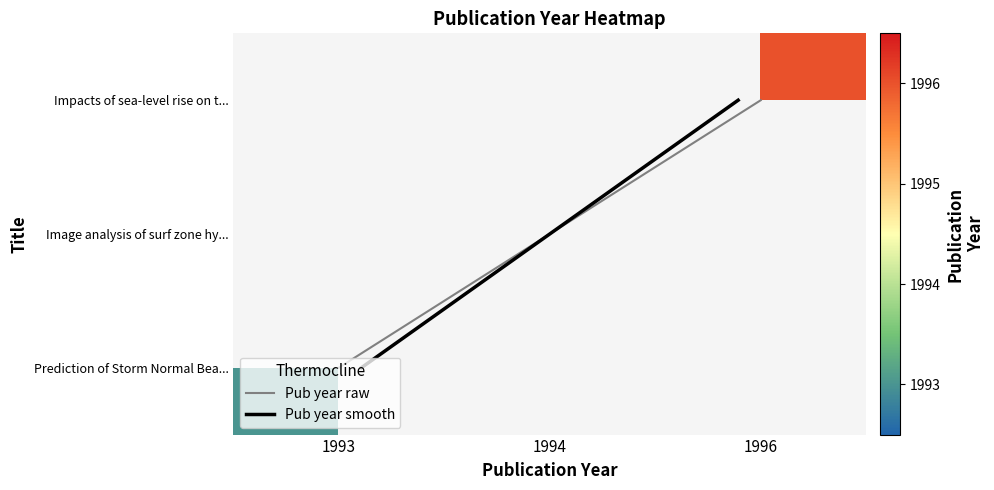

Which series has the largest range (max minus min)?

Pub year raw